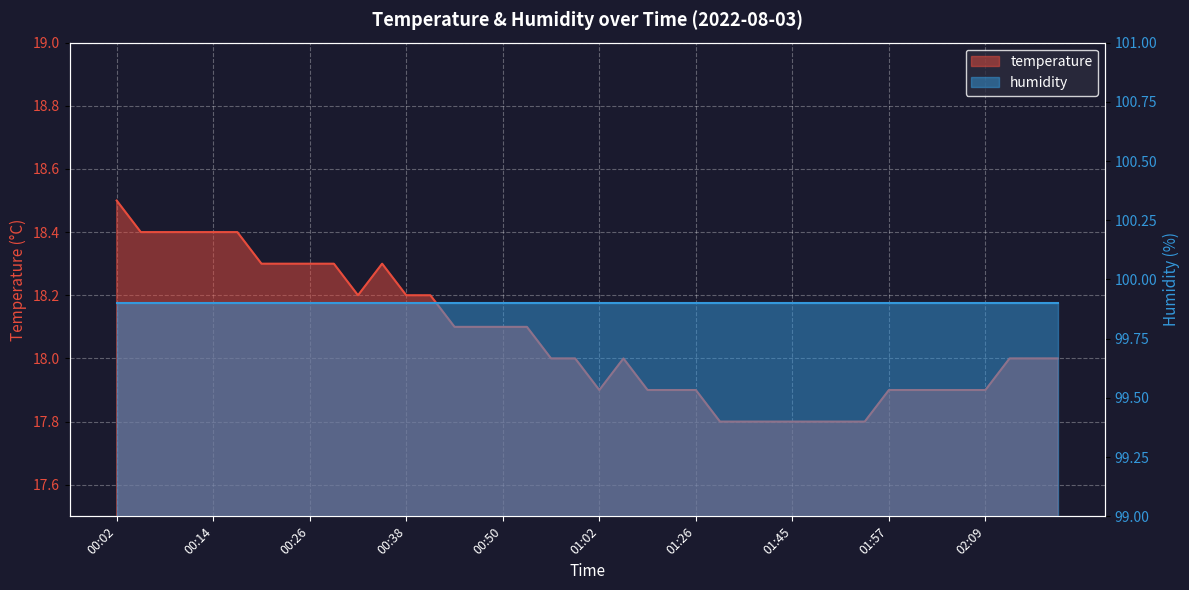

Reading right to left, what are all the values shown in this chart?

02:18=18.0	02:15=18.0	02:12=18.0	02:09=17.9	02:06=17.9	02:03=17.9	02:00=17.9	01:57=17.9	01:54=17.8	01:51=17.8	01:48=17.8	01:45=17.8	01:42=17.8	01:39=17.8	01:36=17.8	01:26=17.9	01:22=17.9	01:12=17.9	01:09=18.0	01:02=17.9	00:59=18.0	00:56=18.0	00:53=18.1	00:50=18.1	00:47=18.1	00:44=18.1	00:41=18.2	00:38=18.2	00:35=18.3	00:32=18.2	00:29=18.3	00:26=18.3	00:23=18.3	00:20=18.3	00:17=18.4	00:14=18.4	00:11=18.4	00:08=18.4	00:05=18.4	00:02=18.5